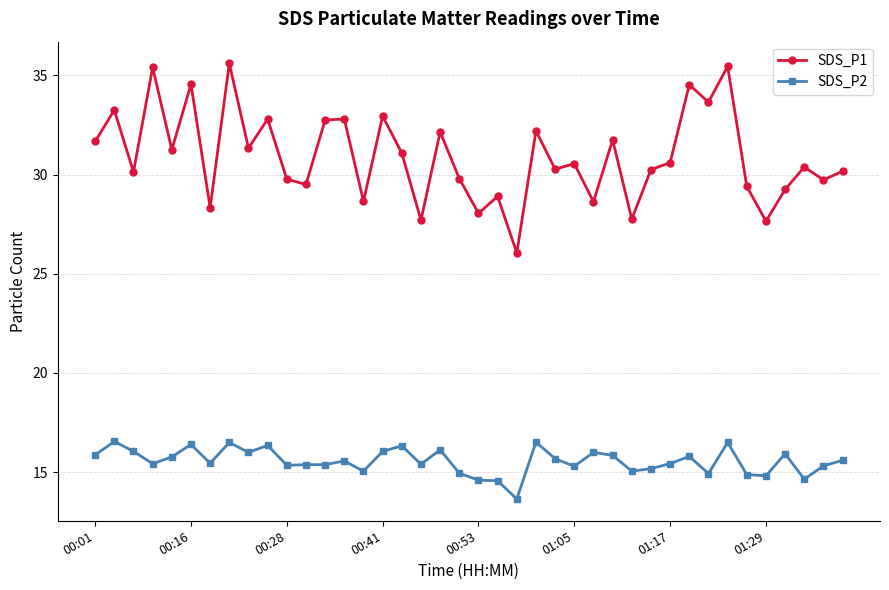

Which series has the largest range (max minus min)?

SDS_P1